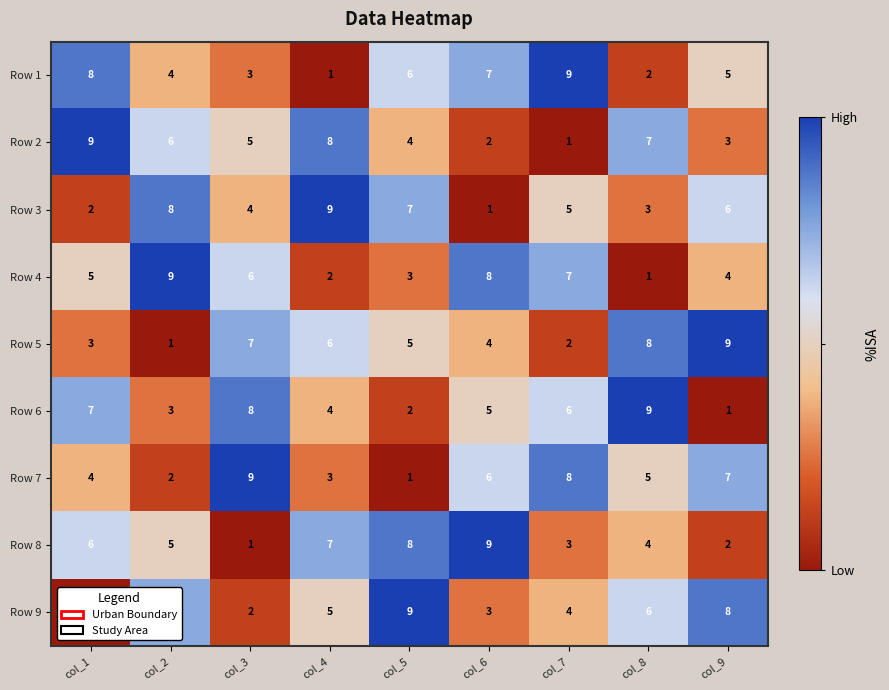

What is the difference between the second highest and second lowest values in the Row 5 series?

6